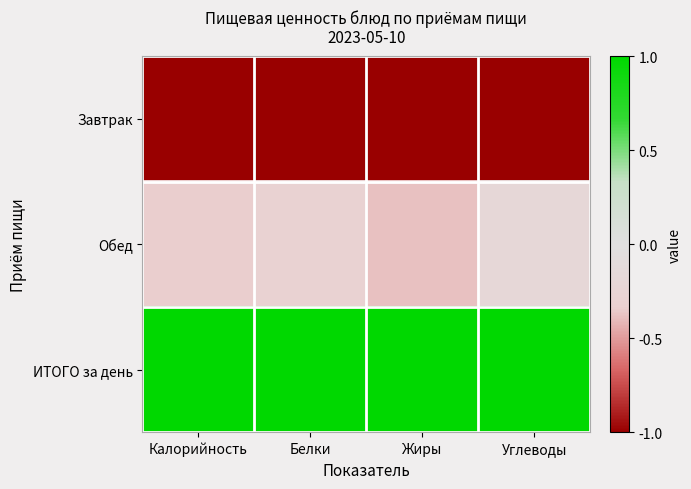

How many distinct data groups are displayed?

3